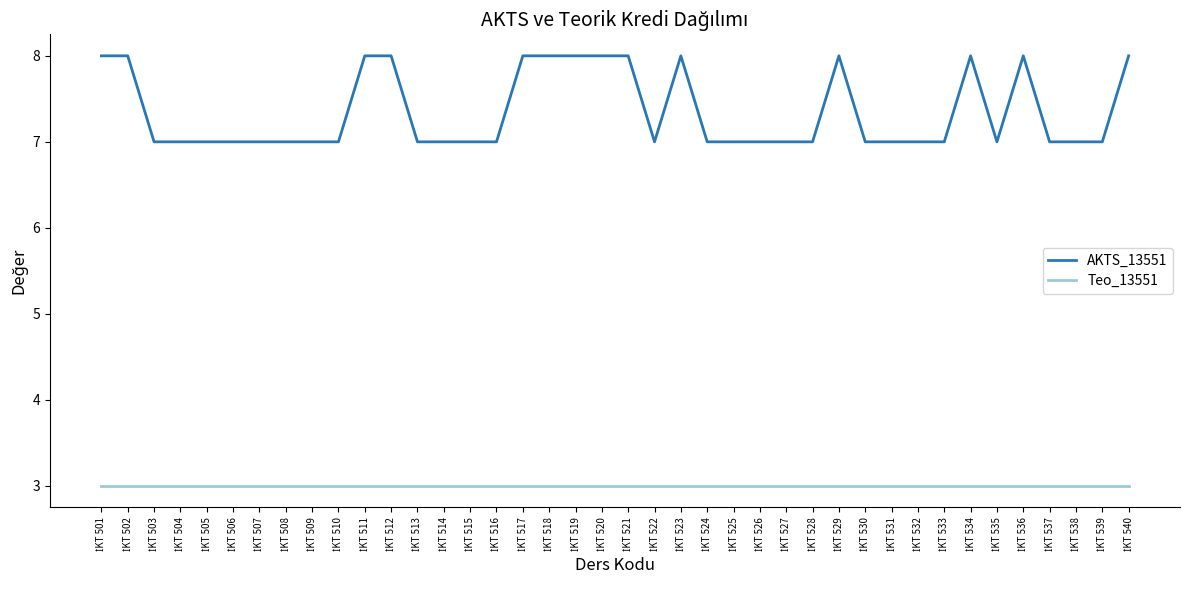

Rank the series by their maximum value, from lowest to highest.

Teo_13551, AKTS_13551